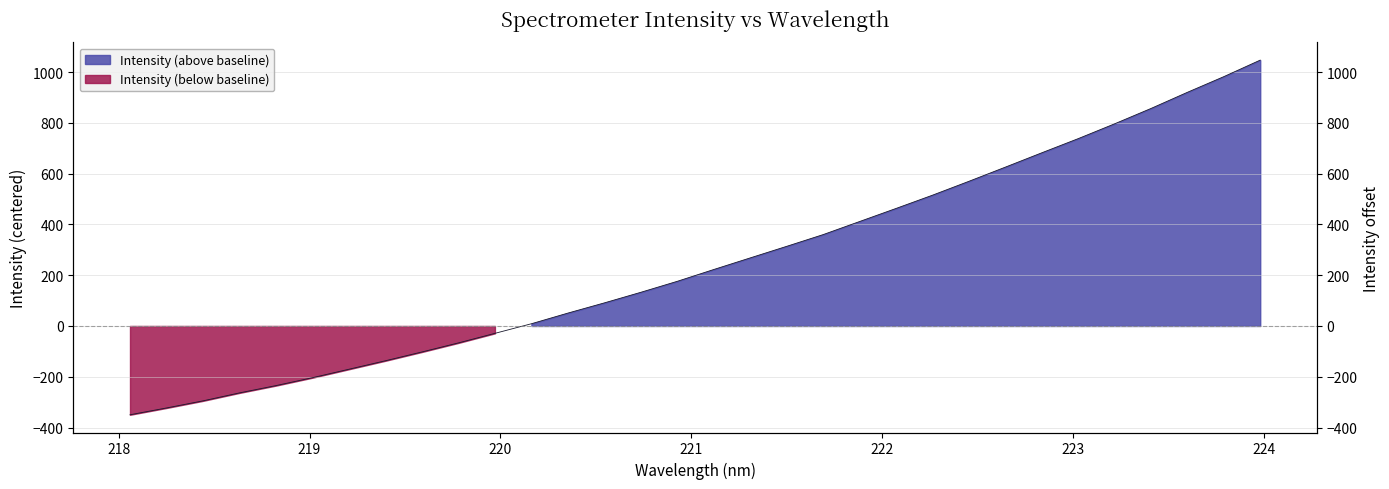

At which category does the chart reach its peak across all series?

223.9802